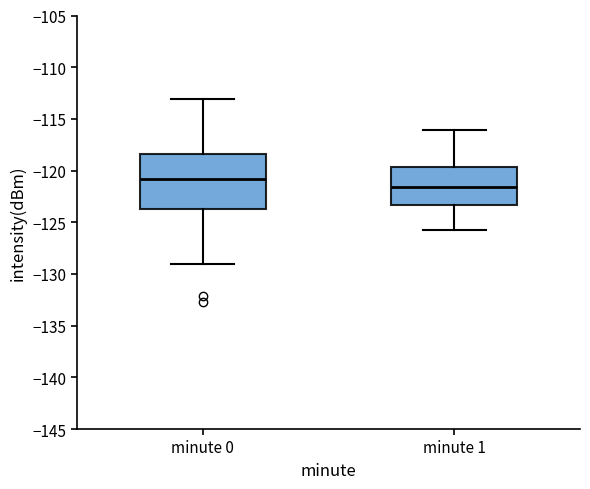

Comparing the boxes themselves (not the whiskers), which one is the tallest?

minute 0